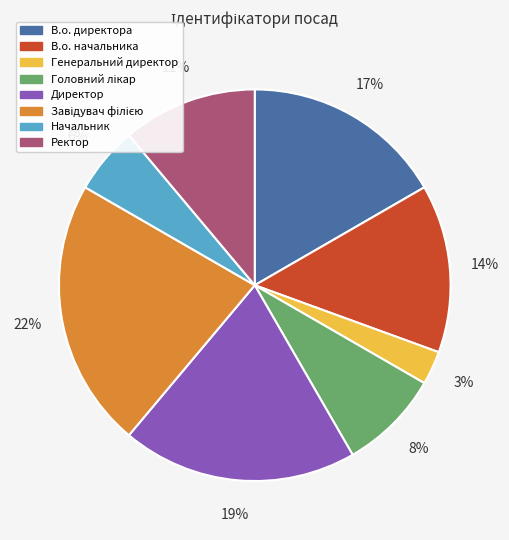

To the nearest percent, what percentage of the pie is Ректор?

11%